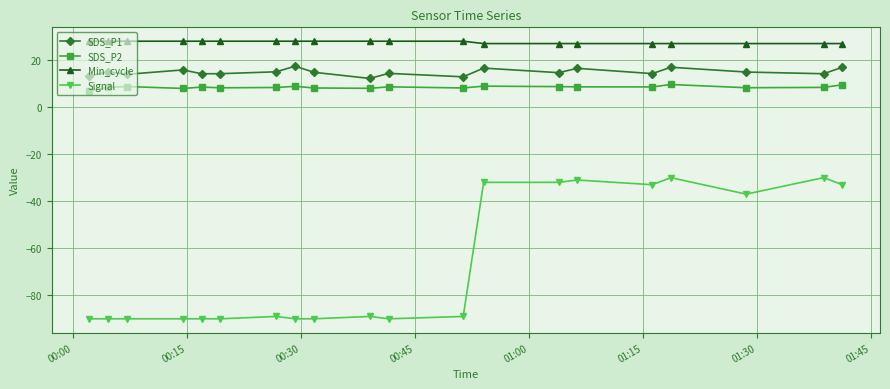

What is the value of the SDS_P1 point at the 8th from the left?

17.4